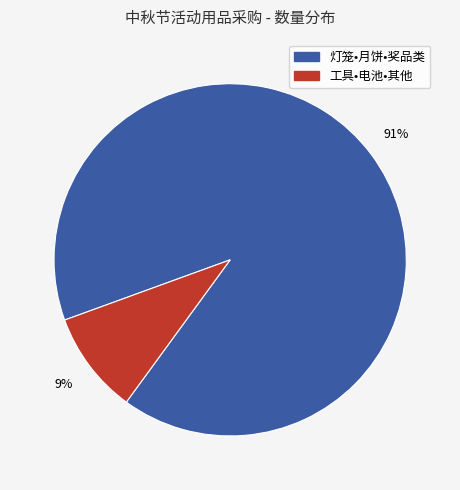

To the nearest percent, what is the average slice percentage?

50%